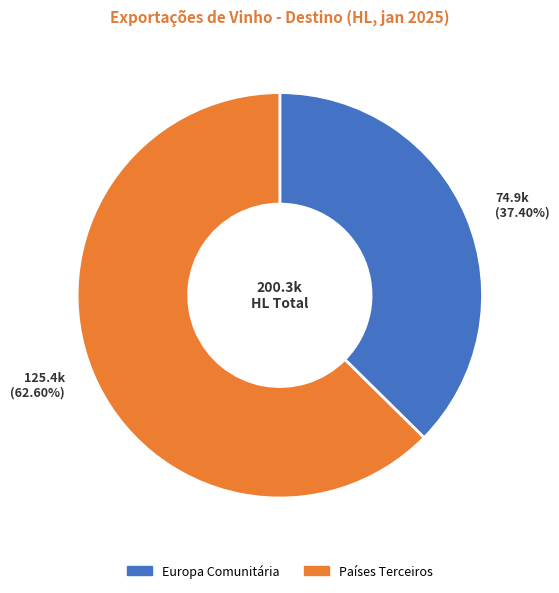

What percentage is the Países Terceiros slice, to the nearest percent?

63%